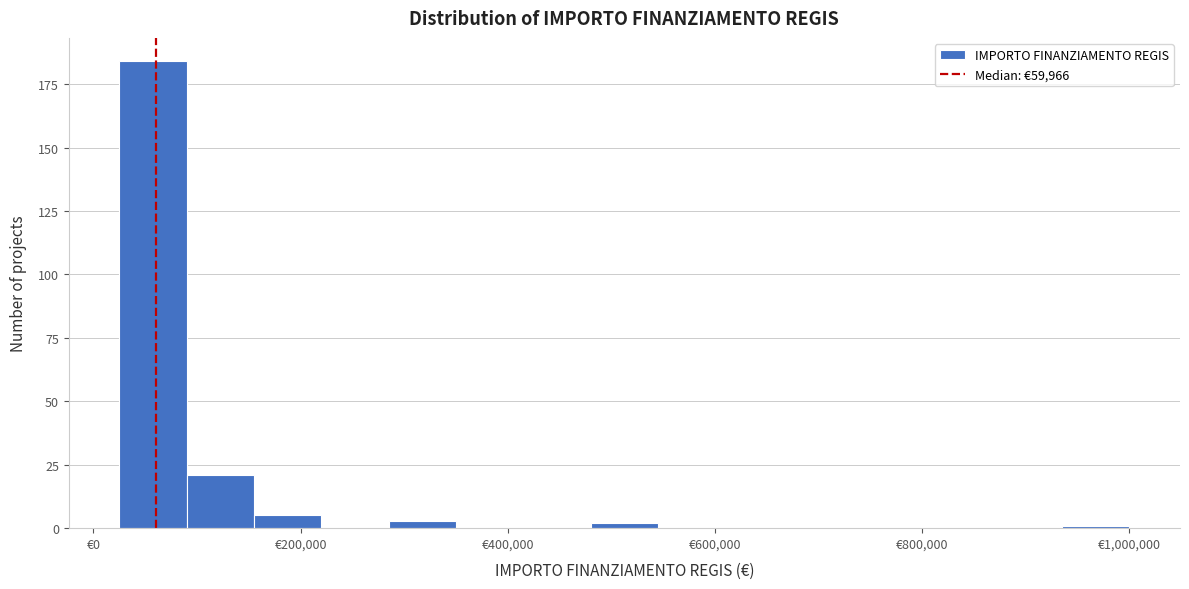

Around what value on the x-axis is the tallest bar? Give the approximate position of its centre, as read against the axis.

60000